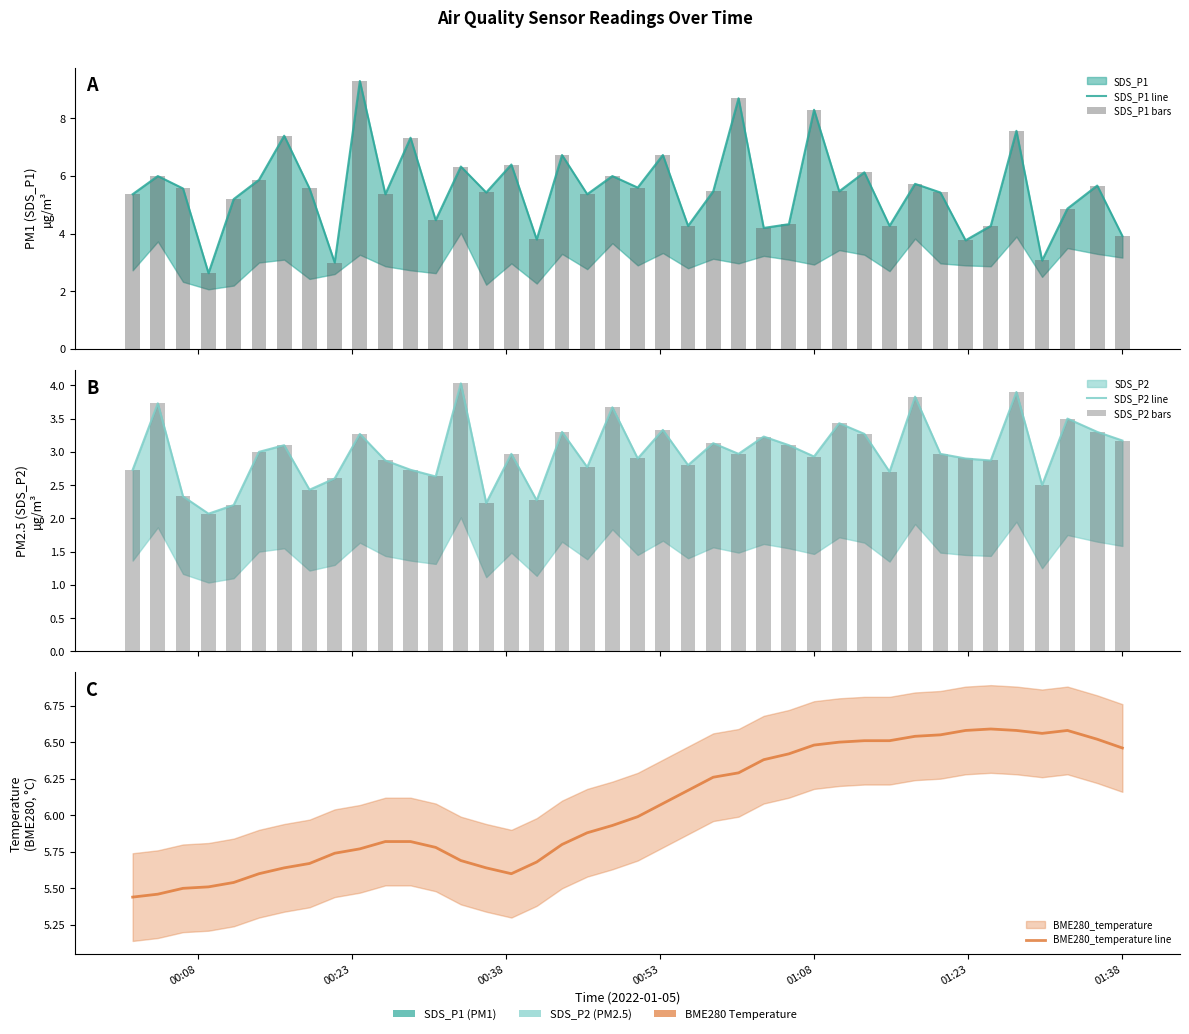

Reading left to right, extract all data points from this chart.

SDS_P1 line: 5.4	6.0	5.6	2.6	5.2	5.9	7.4	5.6	3.0	9.3	5.4	7.3	4.5	6.3	5.4	6.4	3.8	6.7	5.4	6.0	5.6	6.7	4.3	5.5	8.7	4.2	4.3	8.3	5.5	6.1	4.3	5.7	5.4	3.8	4.3	7.6	3.1	4.9	5.7	3.9
SDS_P1 bars: 5.4	6.0	5.6	2.6	5.2	5.9	7.4	5.6	3.0	9.3	5.4	7.3	4.5	6.3	5.4	6.4	3.8	6.7	5.4	6.0	5.6	6.7	4.3	5.5	8.7	4.2	4.3	8.3	5.5	6.1	4.3	5.7	5.4	3.8	4.3	7.6	3.1	4.9	5.7	3.9
SDS_P2 line: 2.7	3.7	2.3	2.1	2.2	3.0	3.1	2.4	2.6	3.3	2.9	2.7	2.6	4.0	2.2	3.0	2.3	3.3	2.8	3.7	2.9	3.3	2.8	3.1	3.0	3.2	3.1	2.9	3.4	3.3	2.7	3.8	3.0	2.9	2.9	3.9	2.5	3.5	3.3	3.2
SDS_P2 bars: 2.7	3.7	2.3	2.1	2.2	3.0	3.1	2.4	2.6	3.3	2.9	2.7	2.6	4.0	2.2	3.0	2.3	3.3	2.8	3.7	2.9	3.3	2.8	3.1	3.0	3.2	3.1	2.9	3.4	3.3	2.7	3.8	3.0	2.9	2.9	3.9	2.5	3.5	3.3	3.2
BME280_temperature line: 5.4	5.5	5.5	5.5	5.5	5.6	5.6	5.7	5.7	5.8	5.8	5.8	5.8	5.7	5.6	5.6	5.7	5.8	5.9	5.9	6.0	6.1	6.2	6.3	6.3	6.4	6.4	6.5	6.5	6.5	6.5	6.5	6.5	6.6	6.6	6.6	6.6	6.6	6.5	6.5